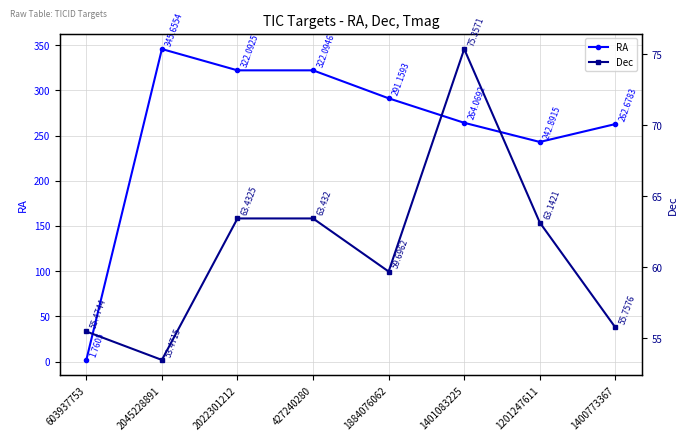

The Dec series shows 75.4 at 1401083225. True or false?

True